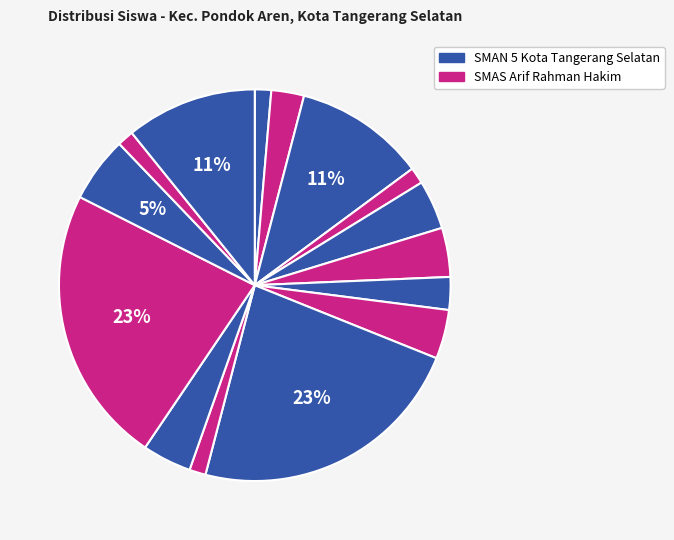

How many segments does this pie chart have?

15